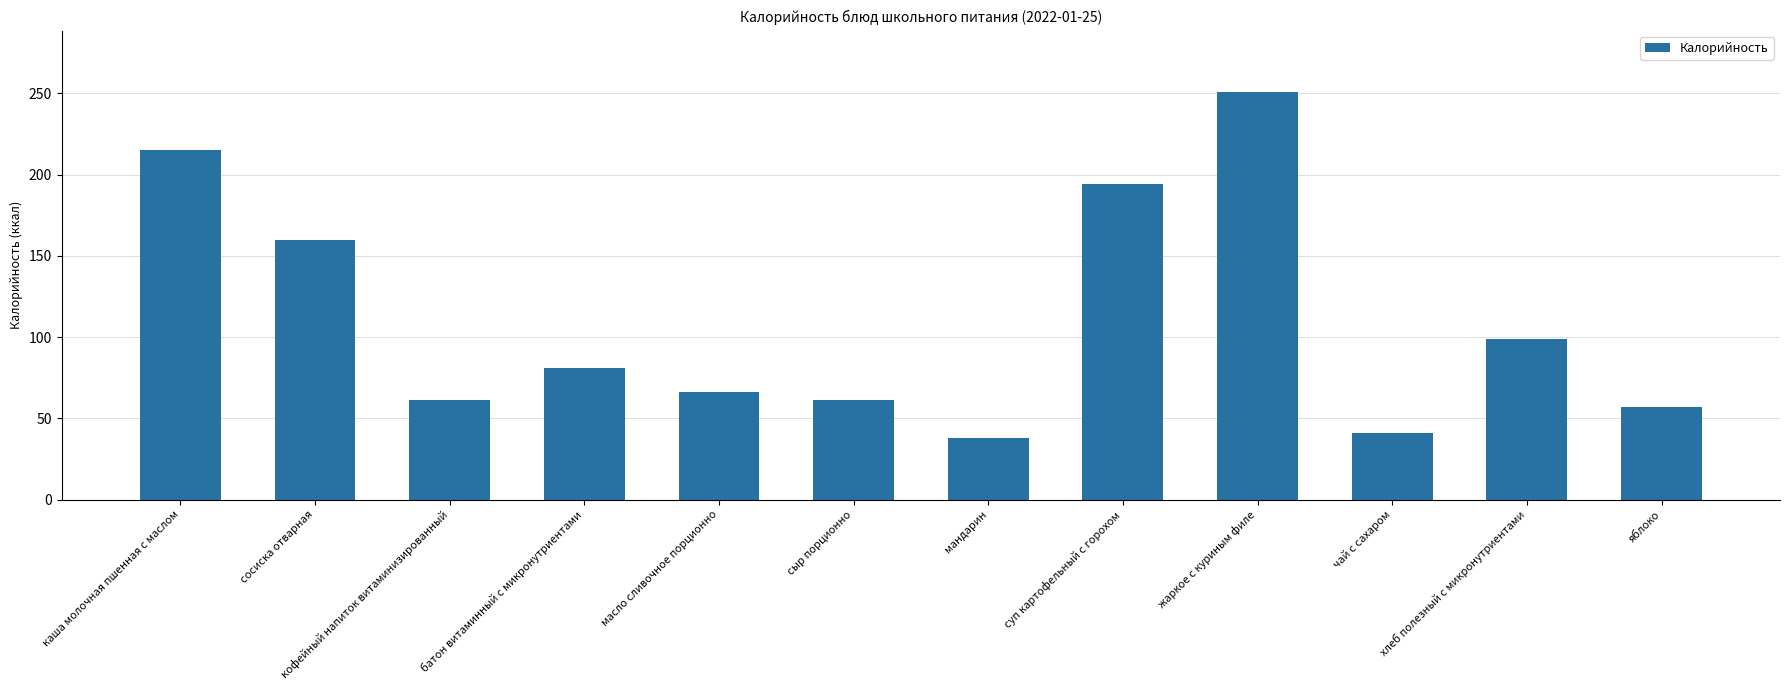

How many bars are there in total?

12